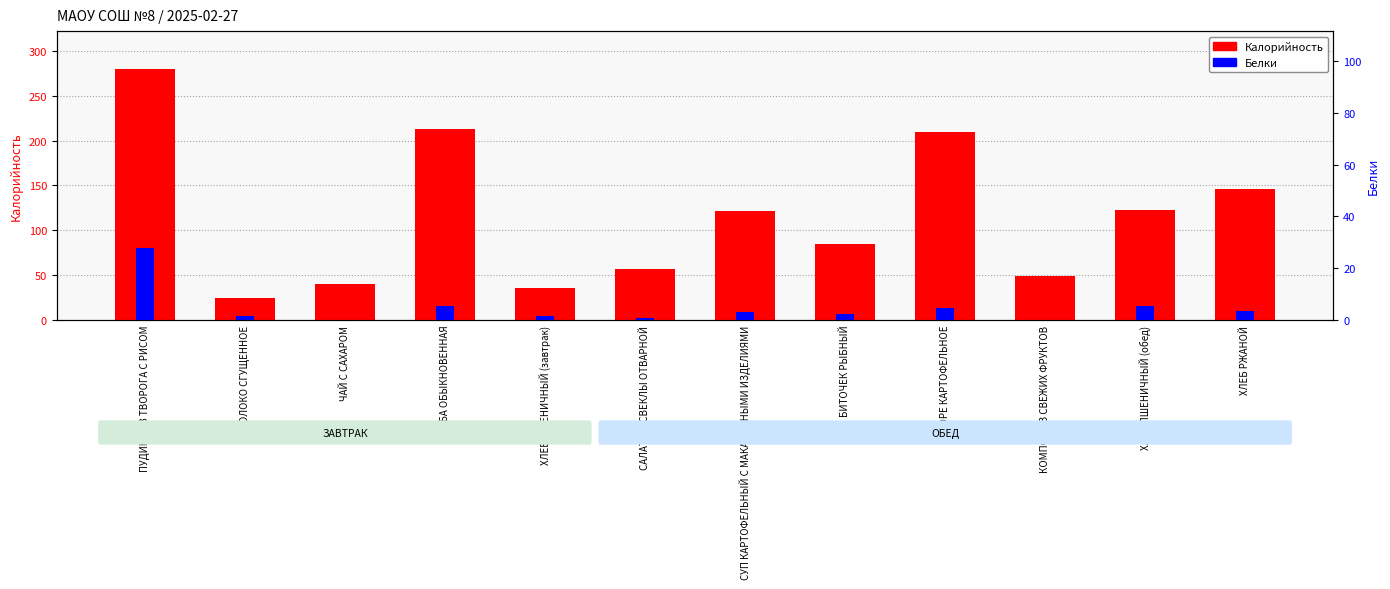

Rank the series at ПЮРЕ КАРТОФЕЛЬНОЕ from highest to lowest value.

Калорийность, Белки